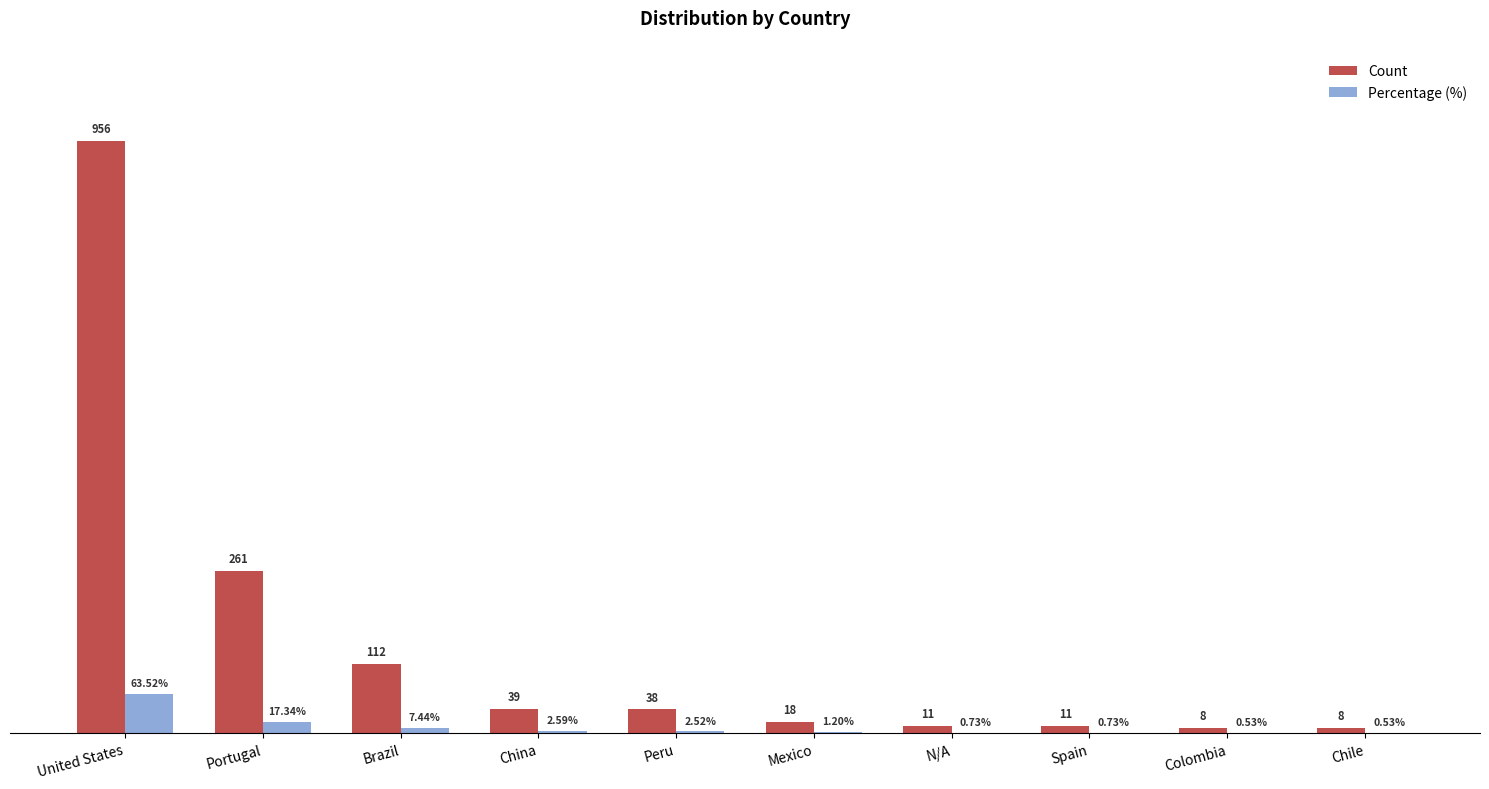

Which category has the highest value in the Percentage (%) series?

United States